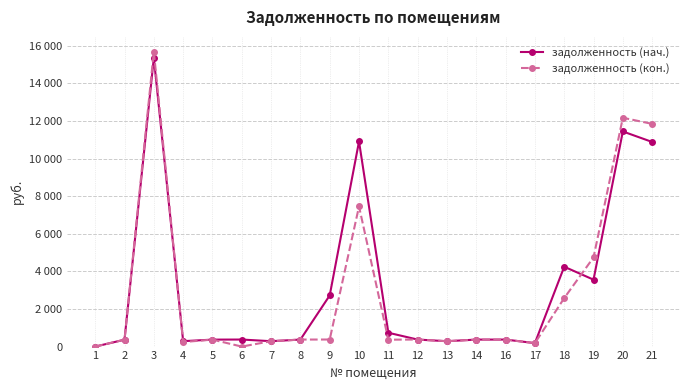

Which series has the largest total across all categories?

задолженность (нач.)